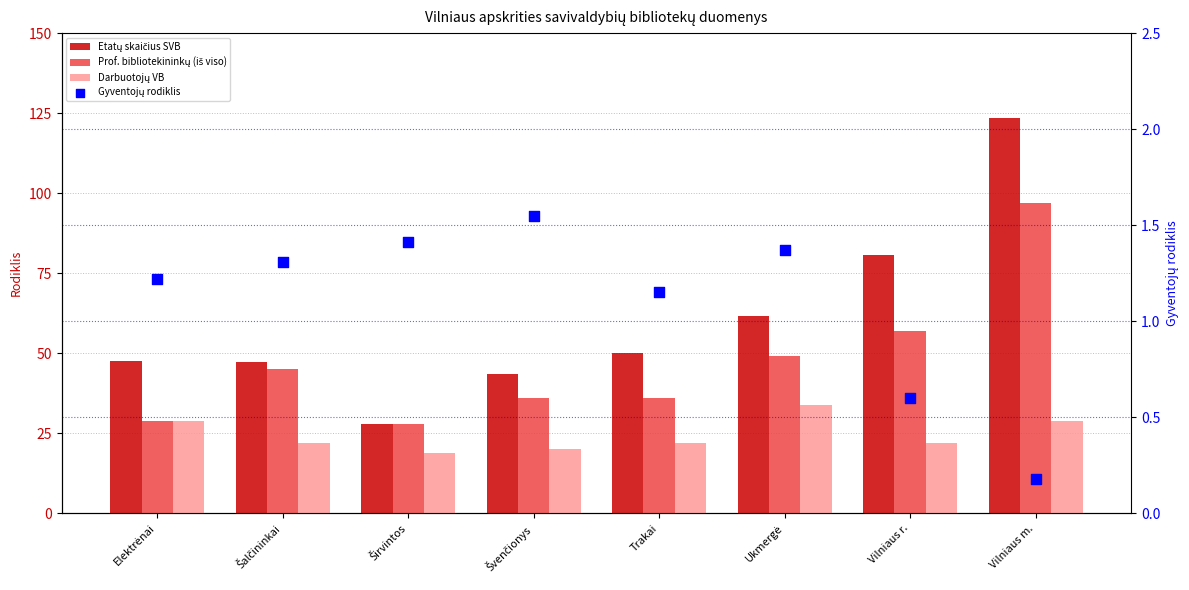

Is the value of Prof. bibliotekininkų (iš viso) at Šalčininkai greater than the value of Etatų skaičius SVB at Vilniaus r.?

No